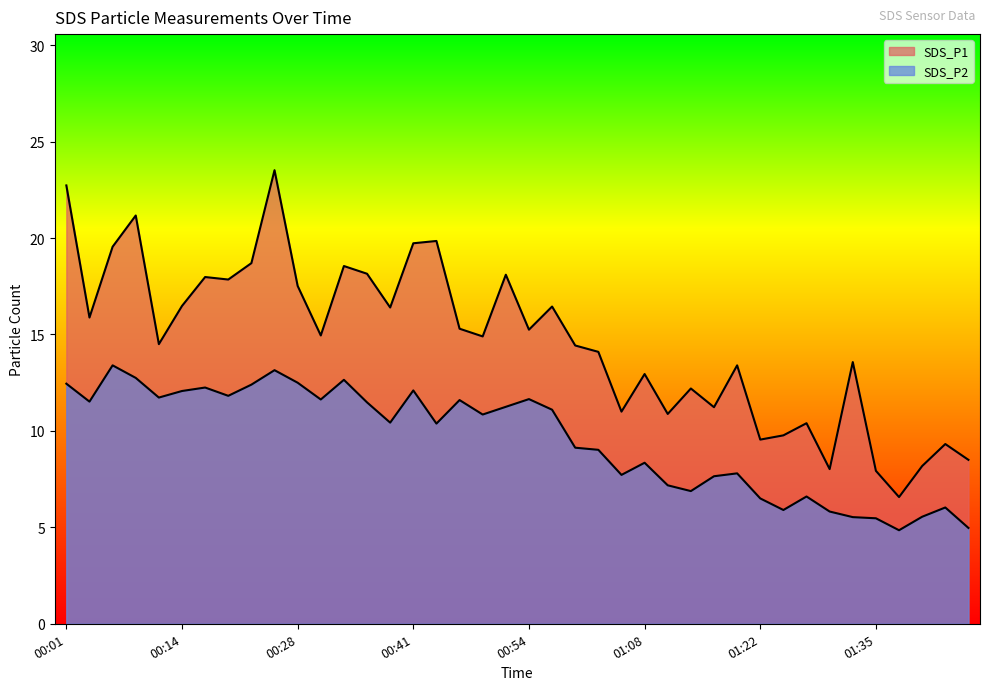

Reading right to left, list all the values displayed in this chart.

SDS_P1: 8.5	9.3	8.2	6.6	7.9	13.6	8.0	10.4	9.8	9.6	13.4	11.2	12.2	10.9	12.9	11.0	14.1	14.4	16.4	15.2	18.1	14.9	15.3	19.9	19.7	16.4	18.1	18.6	14.9	17.5	23.5	18.7	17.9	18.0	16.5	14.5	21.2	19.6	15.9	22.7
SDS_P2: 5.0	6.0	5.5	4.8	5.5	5.5	5.8	6.6	5.9	6.5	7.8	7.7	6.9	7.2	8.3	7.7	9.0	9.1	11.1	11.7	11.2	10.8	11.6	10.4	12.1	10.4	11.5	12.7	11.6	12.5	13.2	12.4	11.8	12.2	12.1	11.7	12.8	13.4	11.5	12.4